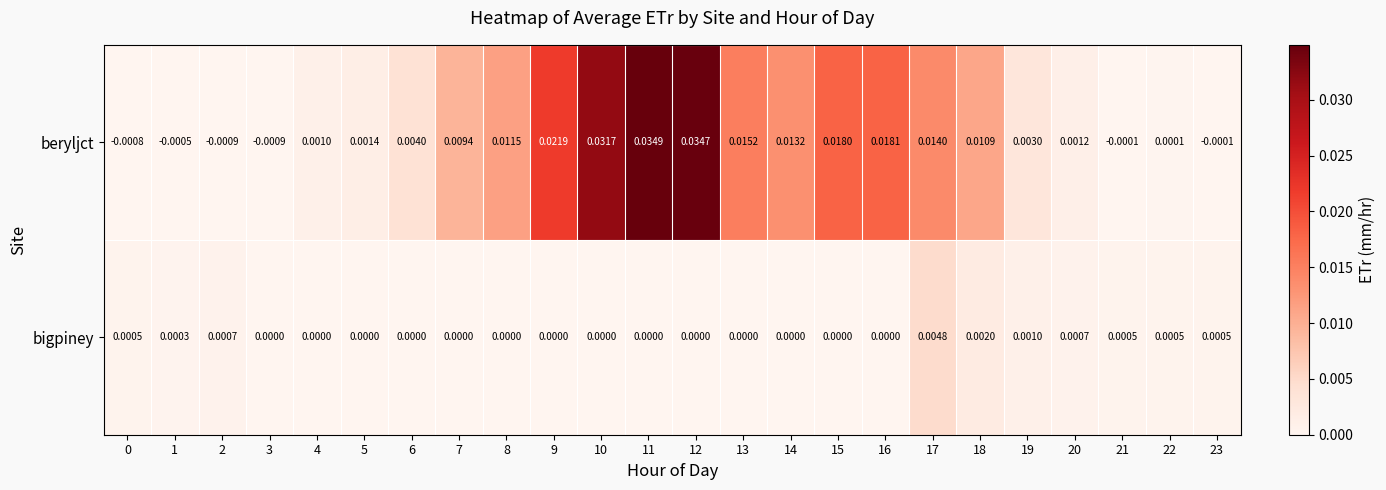

How many negative values does the beryljct series have?

6